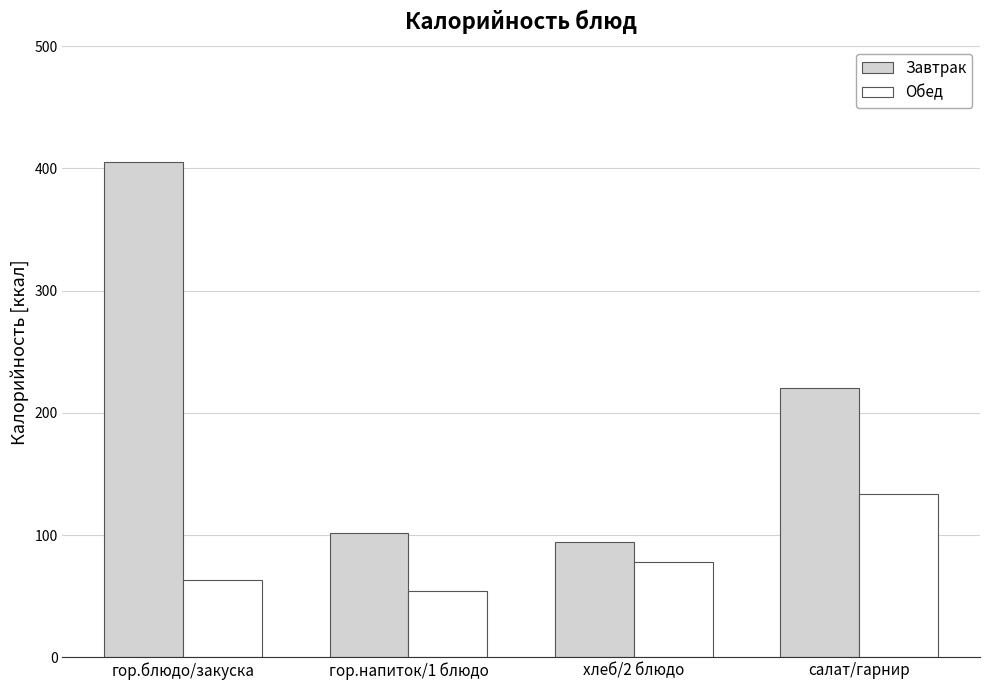

How many bars are there in total?

8